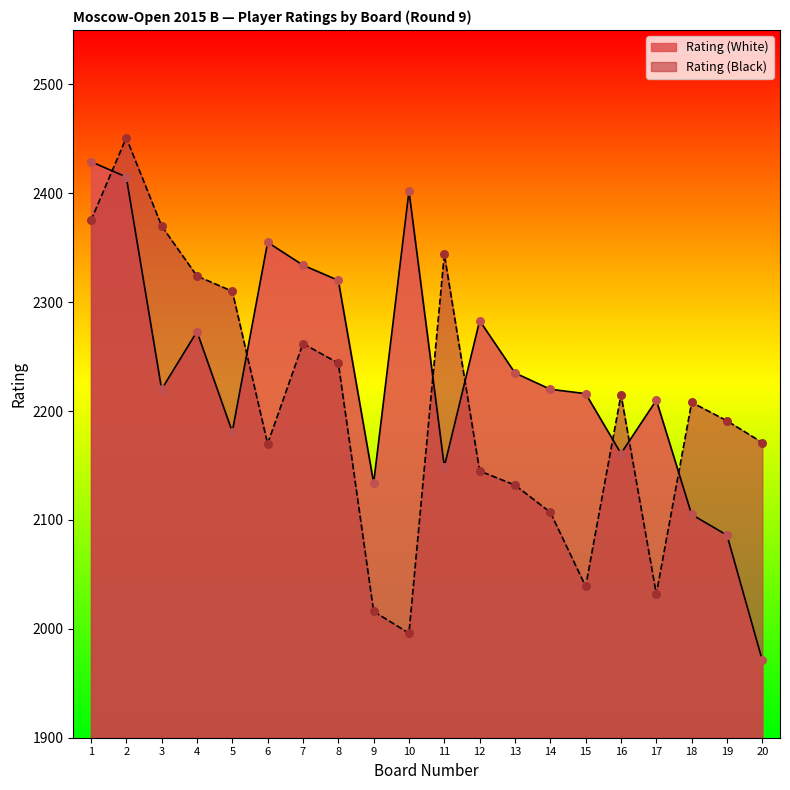

Which series has the widest spread of Y values?

Rating (White)